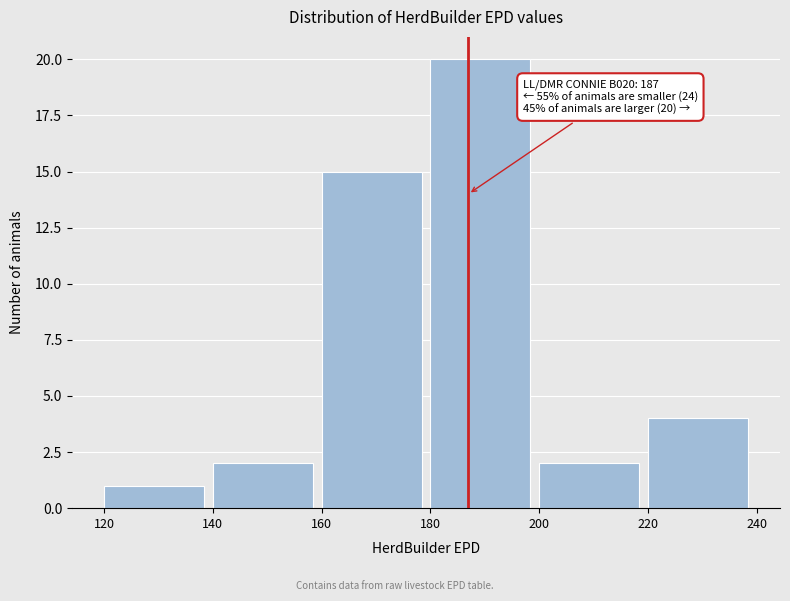

Which range on the x-axis has the tallest bar?

180 to 200